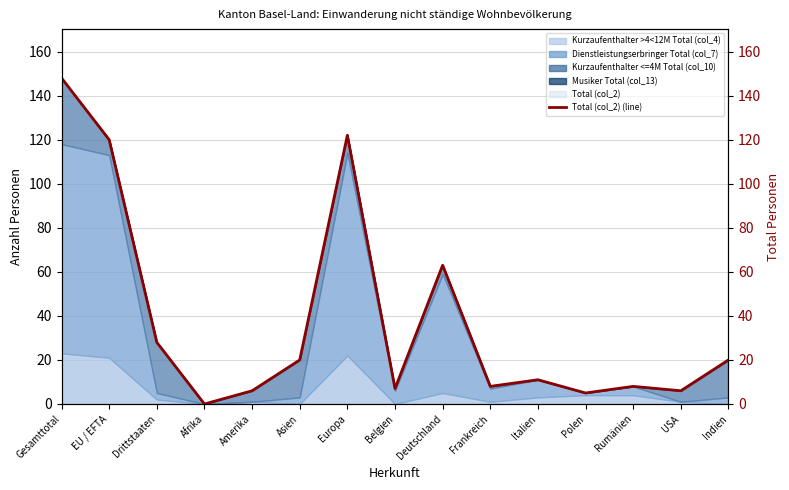

What is the difference between the maximum and second lowest values?

143